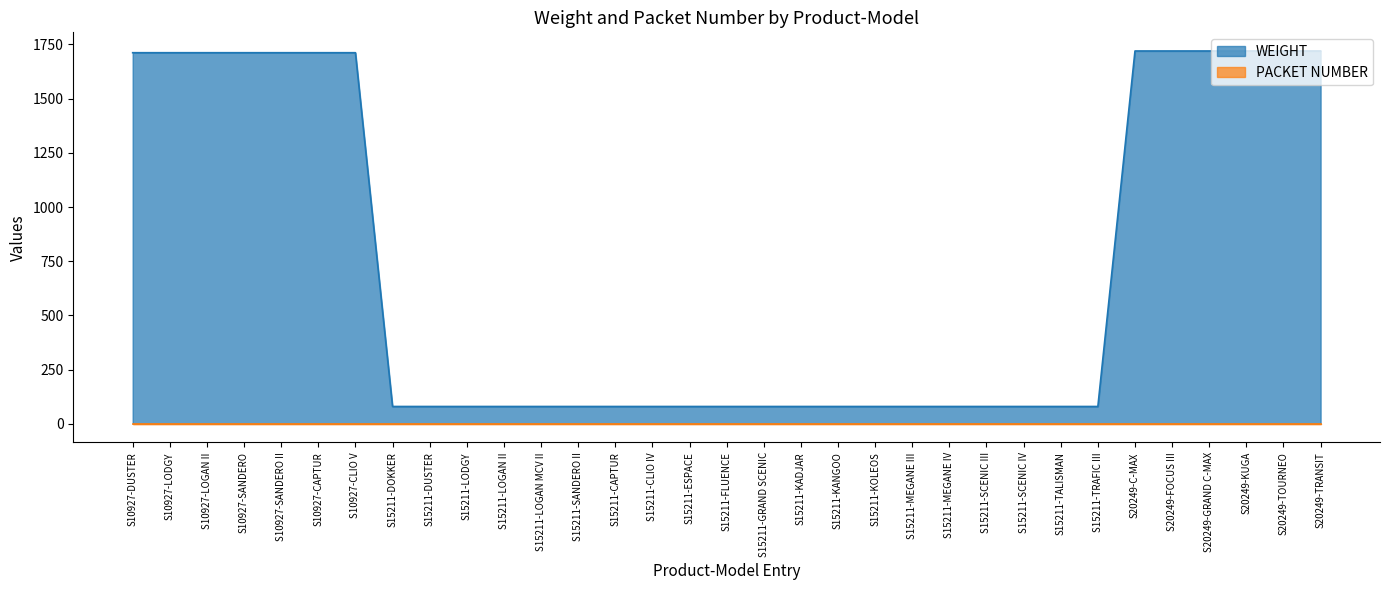

List the labels in order of value, smallest first.

S15211-DOKKER, S15211-DUSTER, S15211-LODGY, S15211-LOGAN II, S15211-LOGAN MCV II, S15211-SANDERO II, S15211-CAPTUR, S15211-CLIO IV, S15211-ESPACE, S15211-FLUENCE, S15211-GRAND SCENIC, S15211-KADJAR, S15211-KANGOO, S15211-KOLEOS, S15211-MEGANE III, S15211-MEGANE IV, S15211-SCENIC III, S15211-SCENIC IV, S15211-TALISMAN, S15211-TRAFIC III, S10927-DUSTER, S10927-LODGY, S10927-LOGAN II, S10927-SANDERO, S10927-SANDERO II, S10927-CAPTUR, S10927-CLIO V, S20249-C-MAX, S20249-FOCUS III, S20249-GRAND C-MAX, S20249-KUGA, S20249-TOURNEO, S20249-TRANSIT